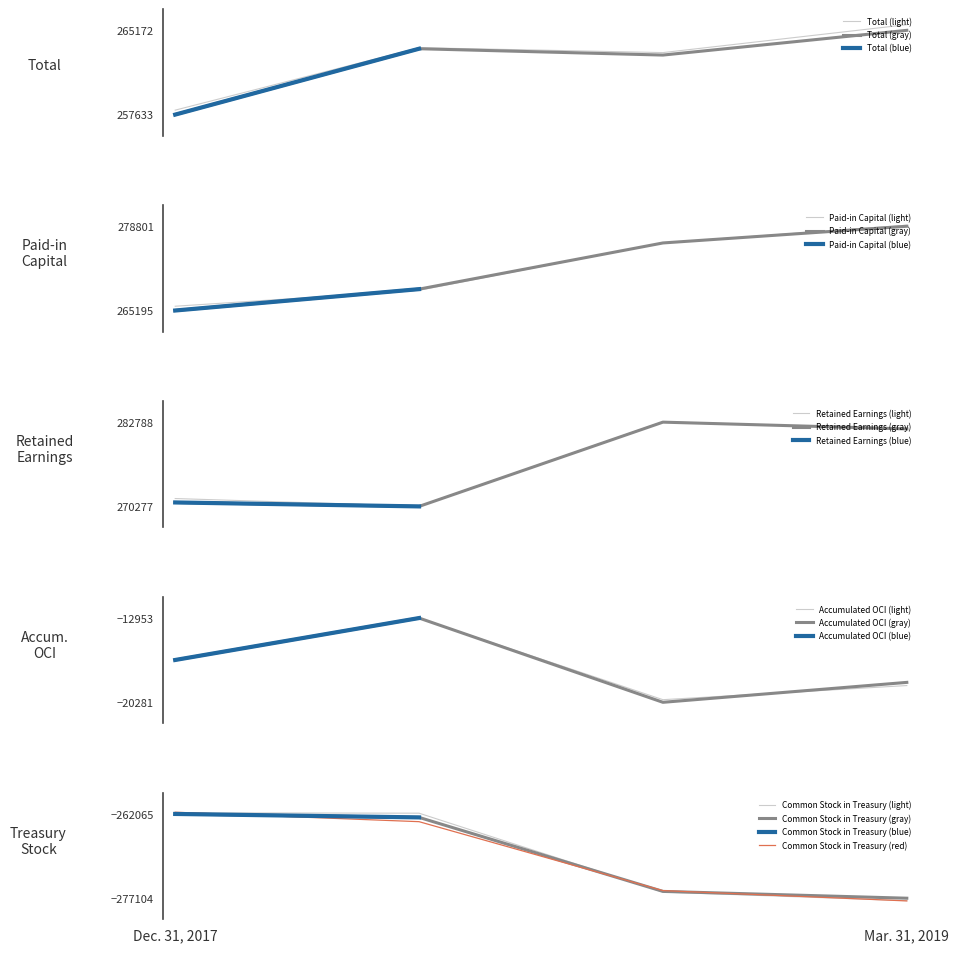

What is the label of the 4th point from the left?

Mar. 31, 2019